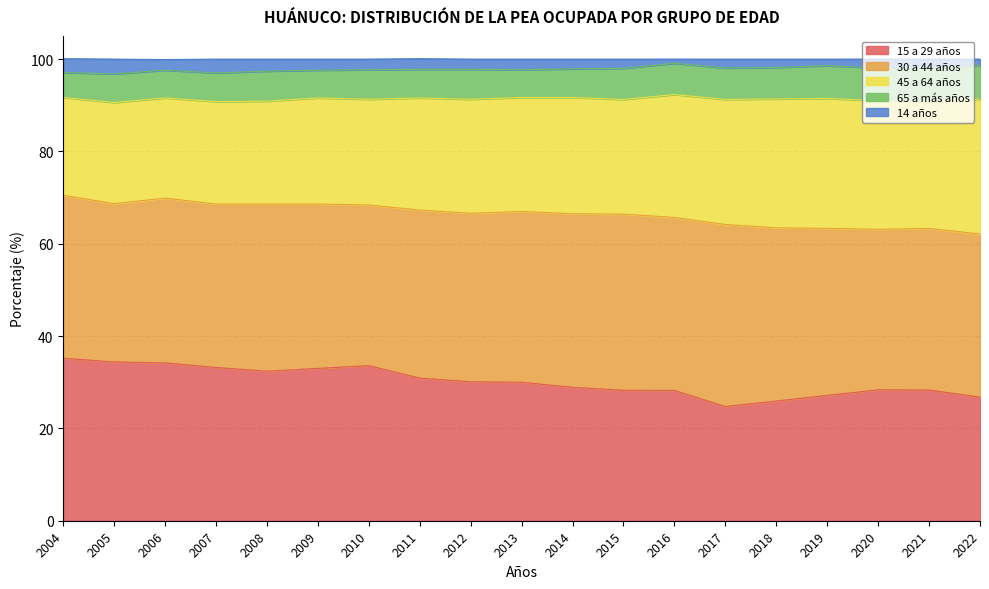

Where is the first local maximum for 15 a 29 años?

2010